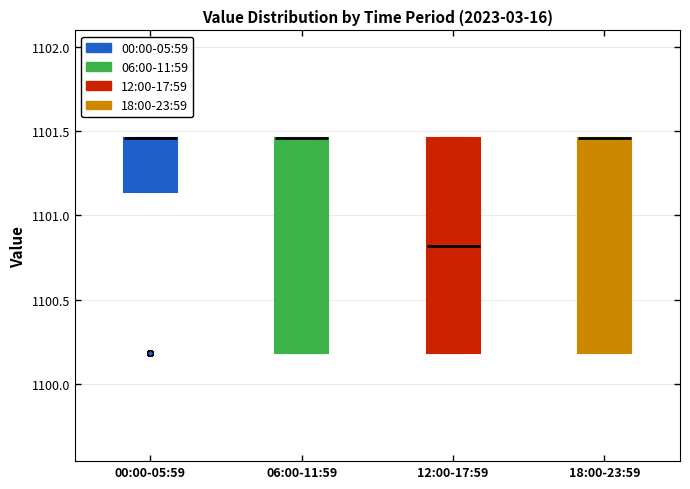

Reading left to right, read every box against the y-axis: the position of its median line, the range the box covers, and the ends of its whiskers. The values are not printed on the chart, so give them approximately, as read against the axis.

00:00-05:59: median 1101.45 (drawn on the box's upper edge), box 1101.15 to 1101.45, whiskers 1101.15 to 1101.45
06:00-11:59: median 1101.45 (drawn on the box's upper edge), box 1100.20 to 1101.45, whiskers 1100.20 to 1101.45
12:00-17:59: median 1100.80, box 1100.20 to 1101.45, whiskers 1100.20 to 1101.45
18:00-23:59: median 1101.45 (drawn on the box's upper edge), box 1100.20 to 1101.45, whiskers 1100.20 to 1101.45